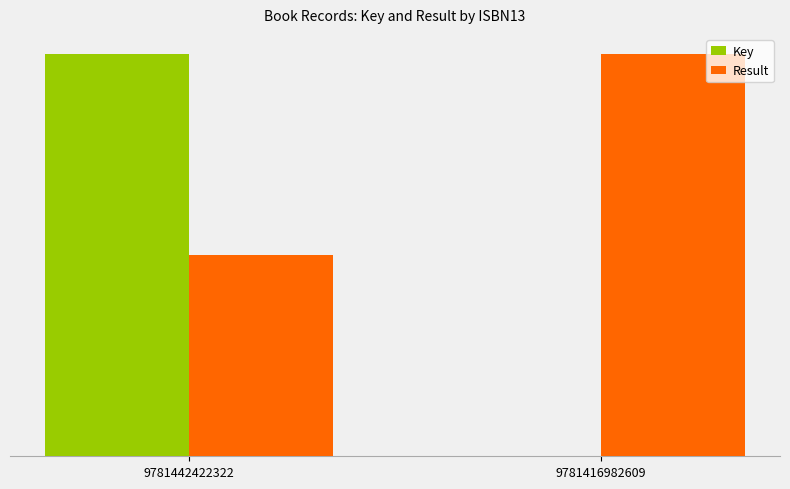

Between 9781442422322 and 9781416982609, which is larger?

9781442422322